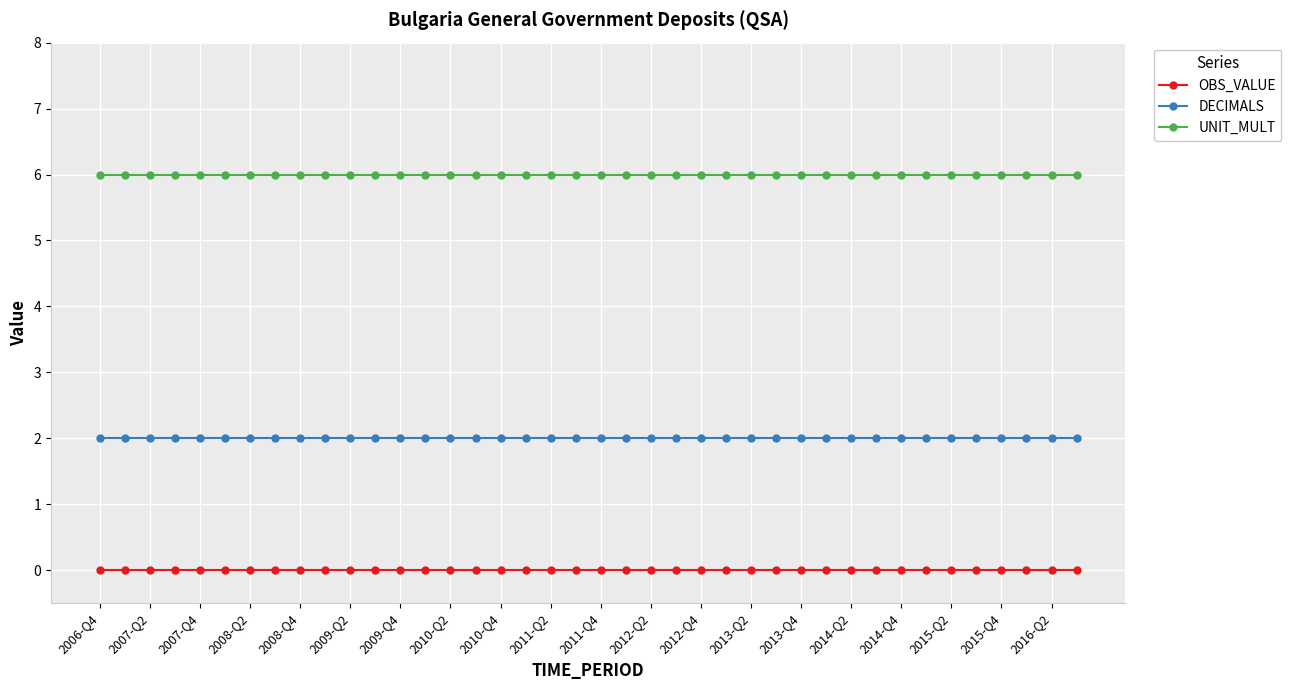

How many data points does each series have?

40